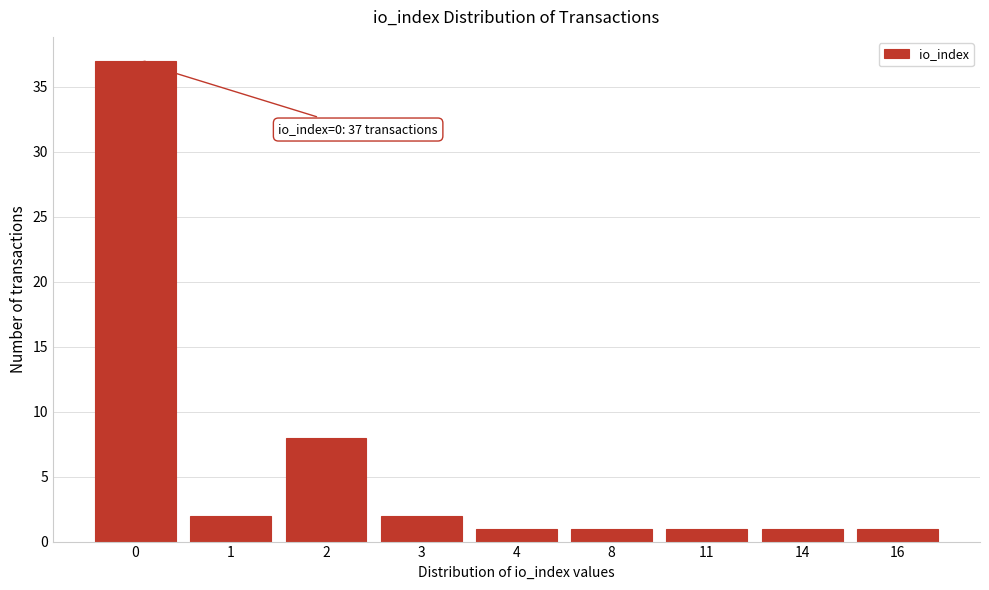

Reading left to right, what are all the values shown in this chart?

0=37	1=2	2=8	3=2	4=1	8=1	11=1	14=1	16=1